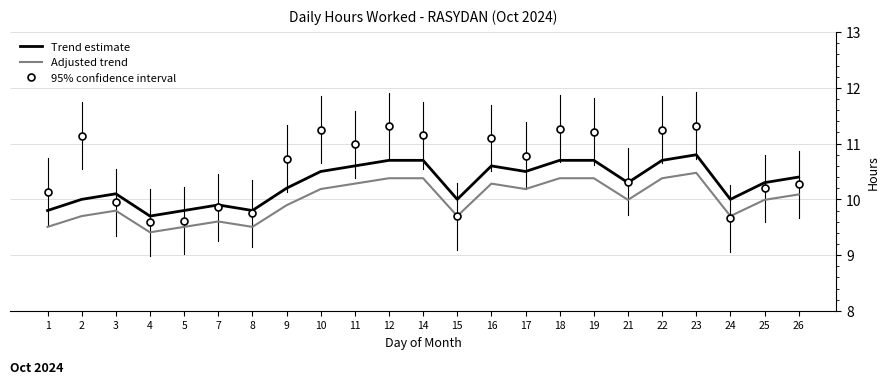

List the series in order of their overall mean, lowest first.

Adjusted trend, Trend estimate, 95% confidence interval